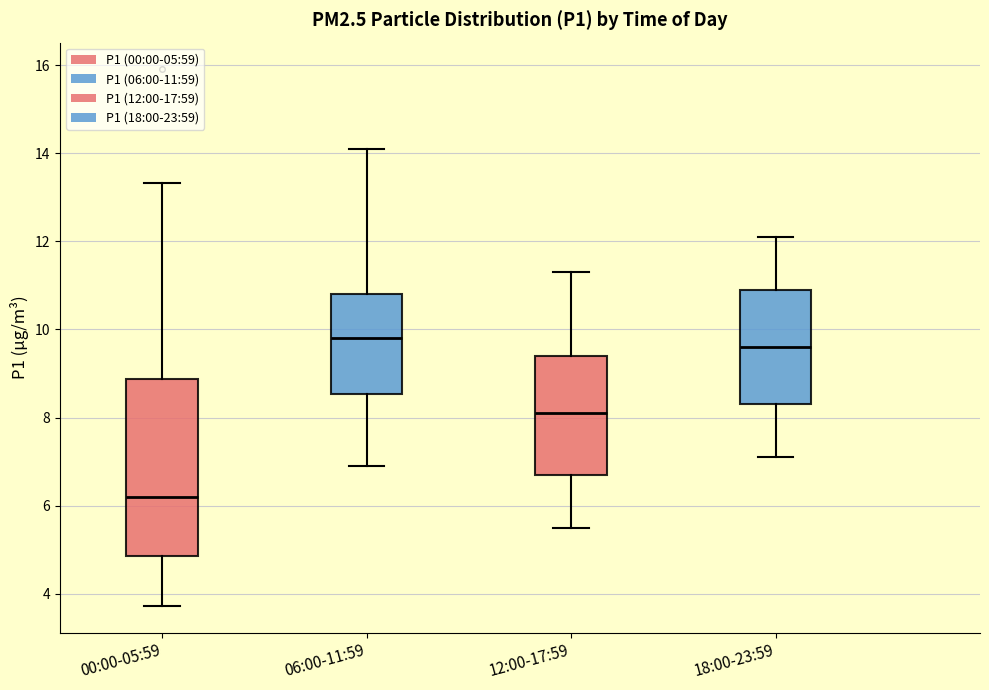

Which box's median line is the lowest?

00:00-05:59